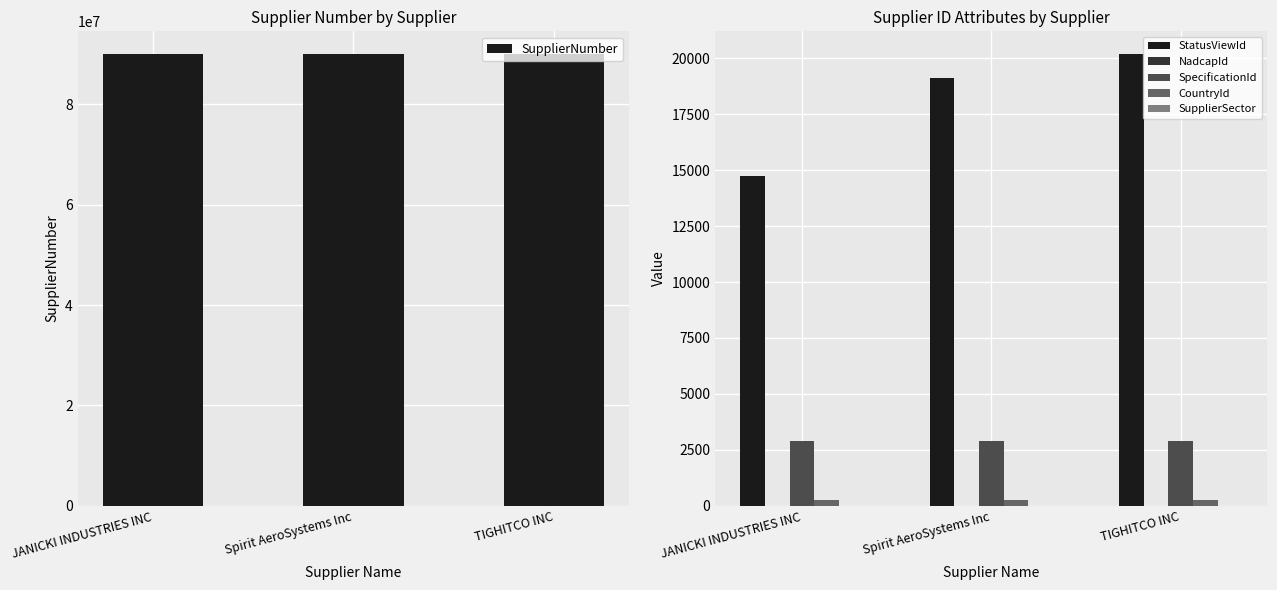

What is the minimum value for SpecificationId?

2895